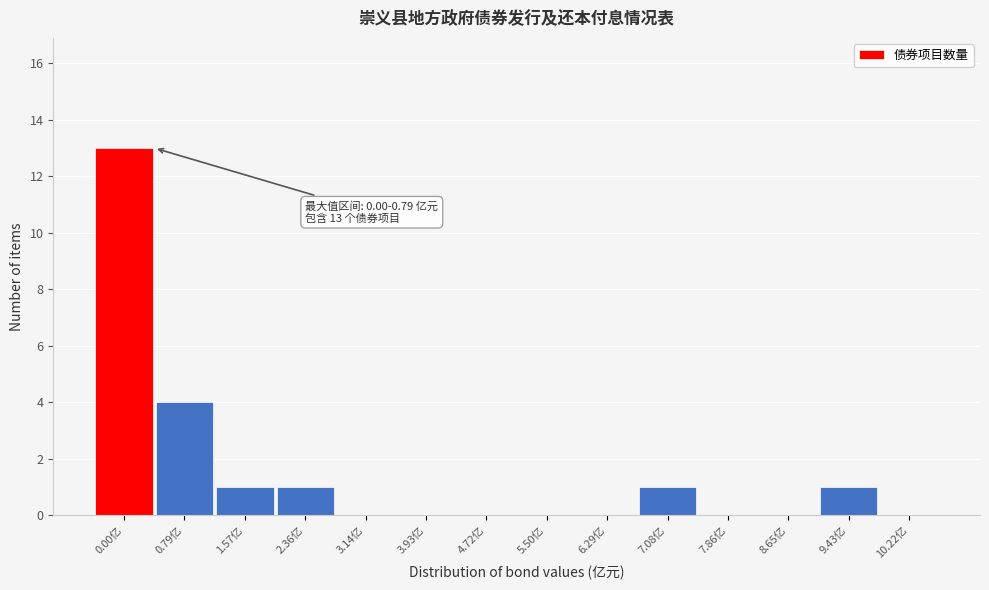

Reading left to right, extract all data points from this chart.

0.00亿=13	0.79亿=4	1.57亿=1	2.36亿=1	3.14亿=0	3.93亿=0	4.72亿=0	5.50亿=0	6.29亿=0	7.08亿=1	7.86亿=0	8.65亿=0	9.43亿=1	10.22亿=0